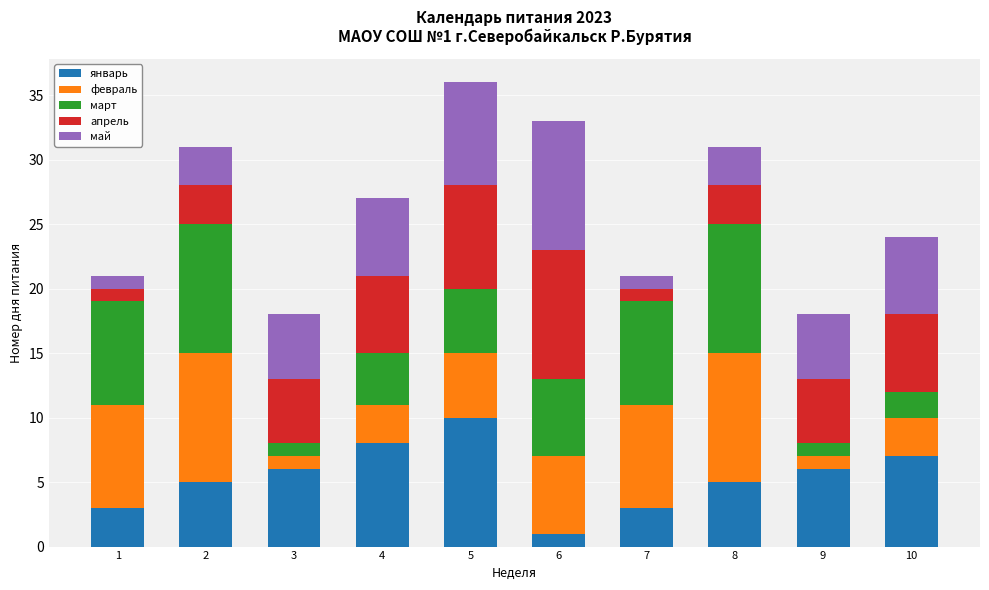

Is it true that январь equals 6 at 3?

True